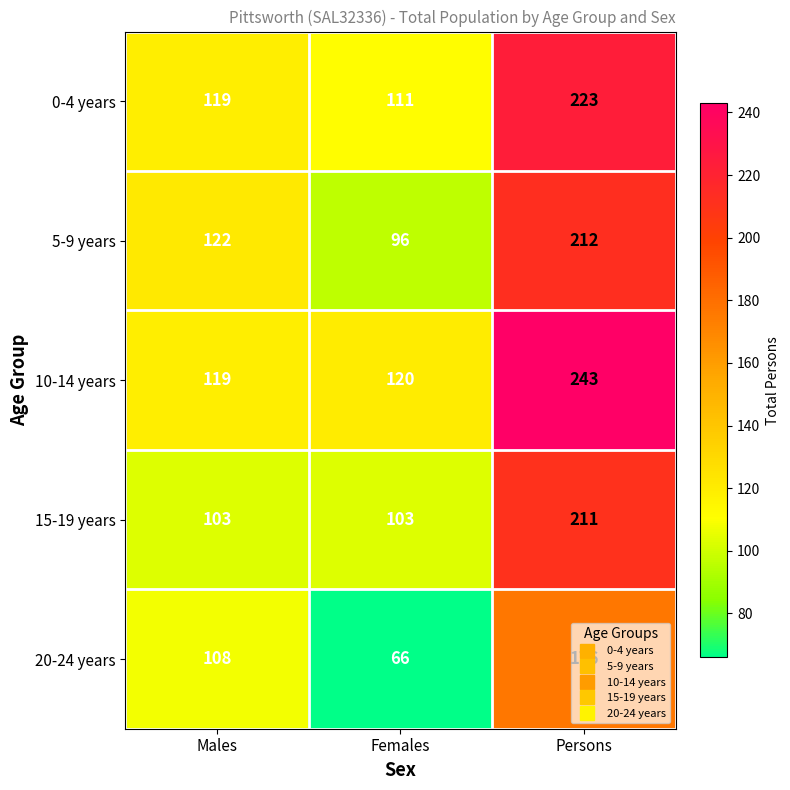

What is the difference between the maximum and minimum values in the 5-9 years series?

116